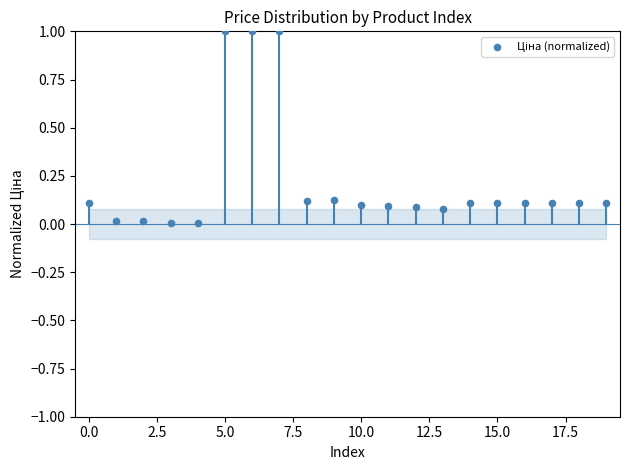

What is the range of Y values (max minus min)?

1.0